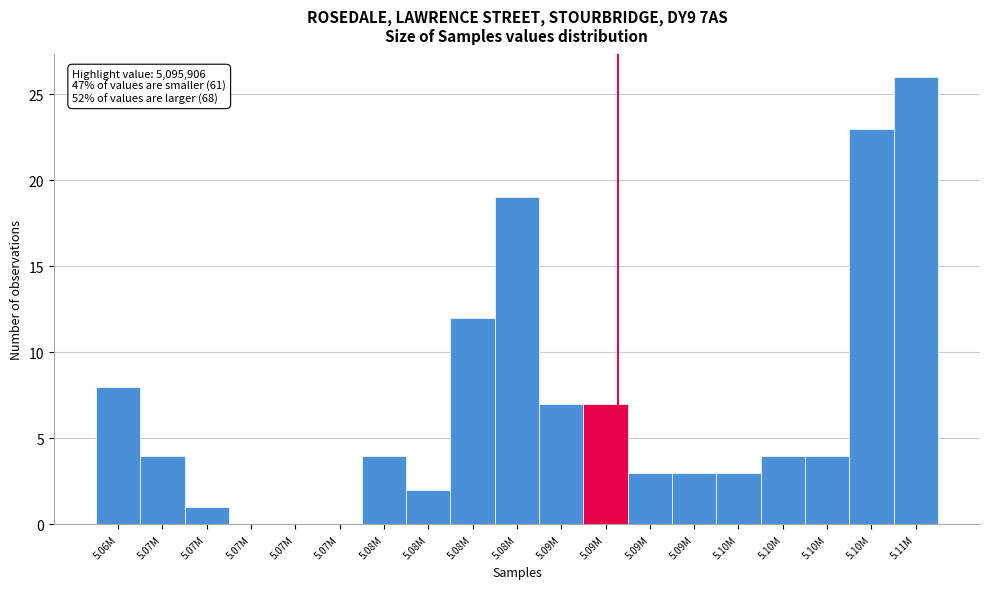

Are the bars horizontal?

No